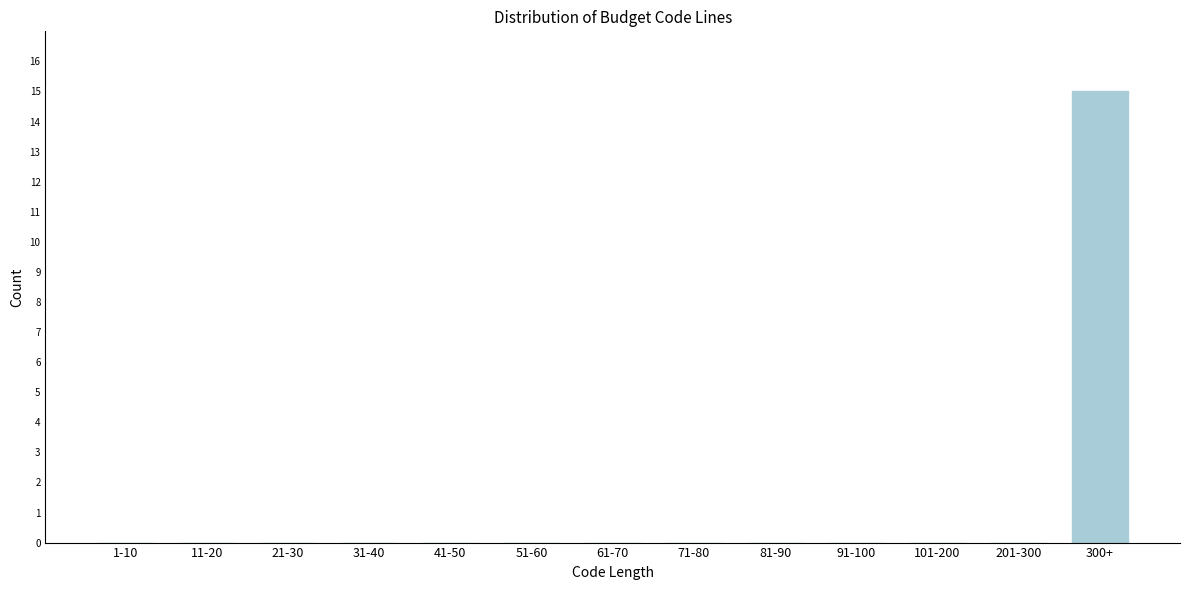

Reading left to right, what are all the values shown in this chart?

1-10=0	11-20=0	21-30=0	31-40=0	41-50=0	51-60=0	61-70=0	71-80=0	81-90=0	91-100=0	101-200=0	201-300=0	300+=15